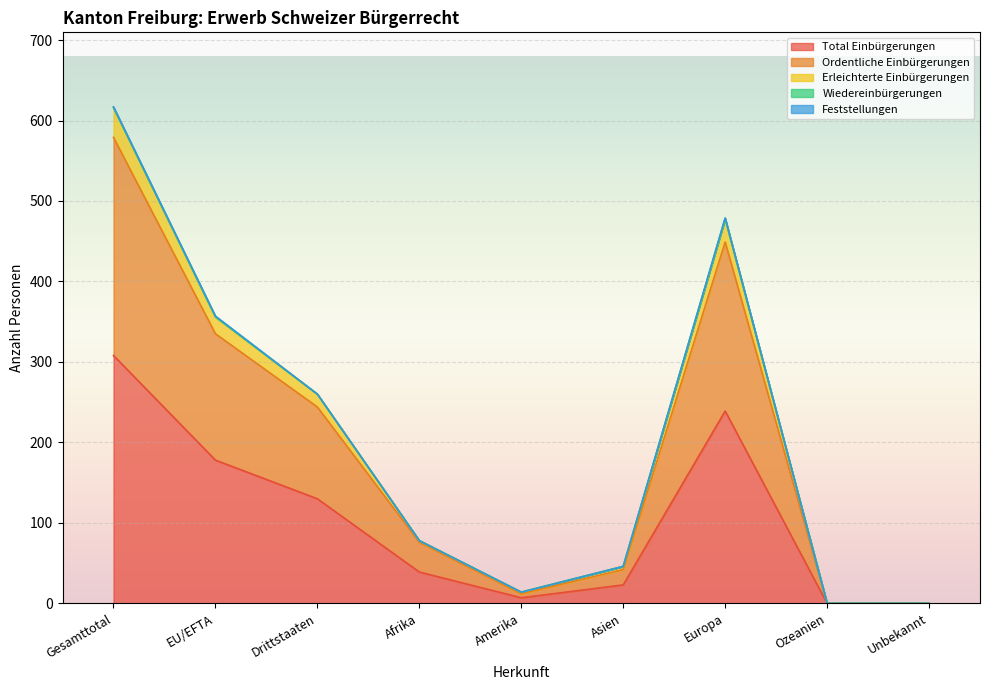

True or false: Total Einbürgerungen has a value of 178 at EU/EFTA.

True